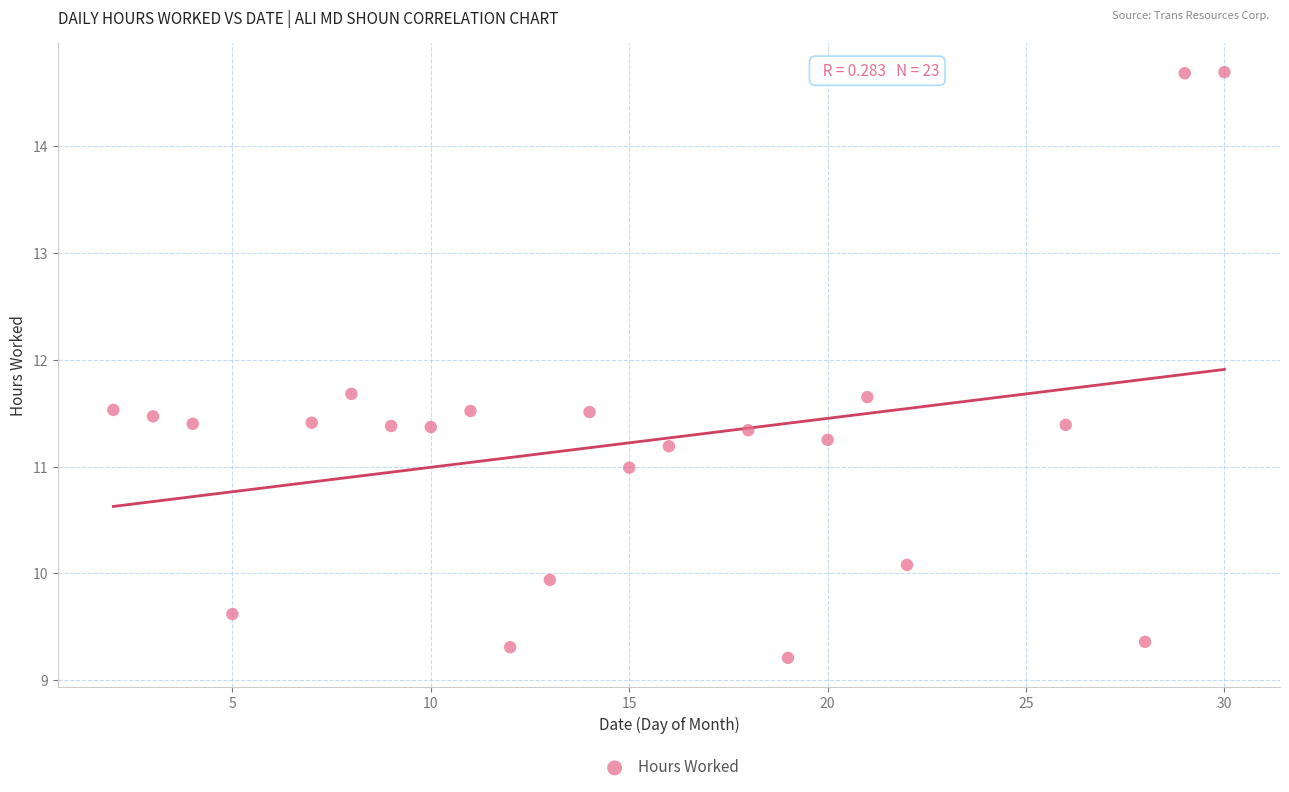

What is the range of Y values (max minus min)?

5.5